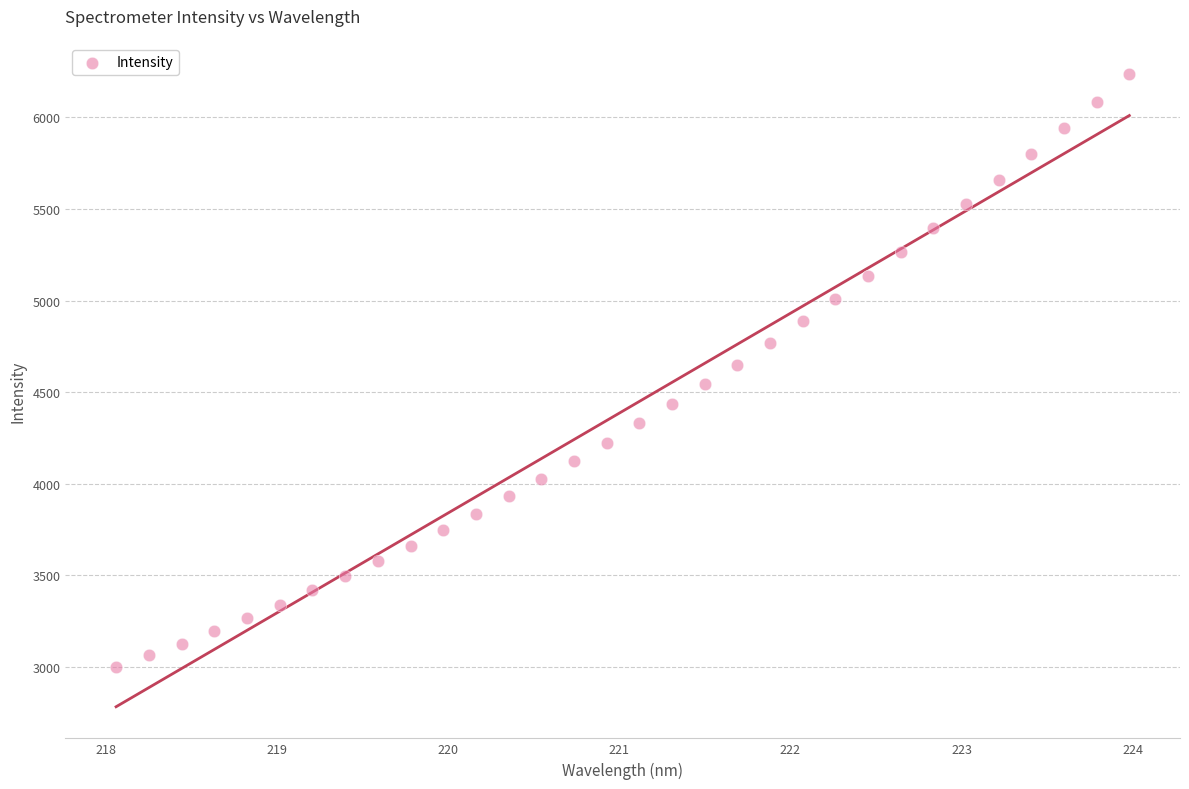

What is the range of X values (max minus min)?

5.9